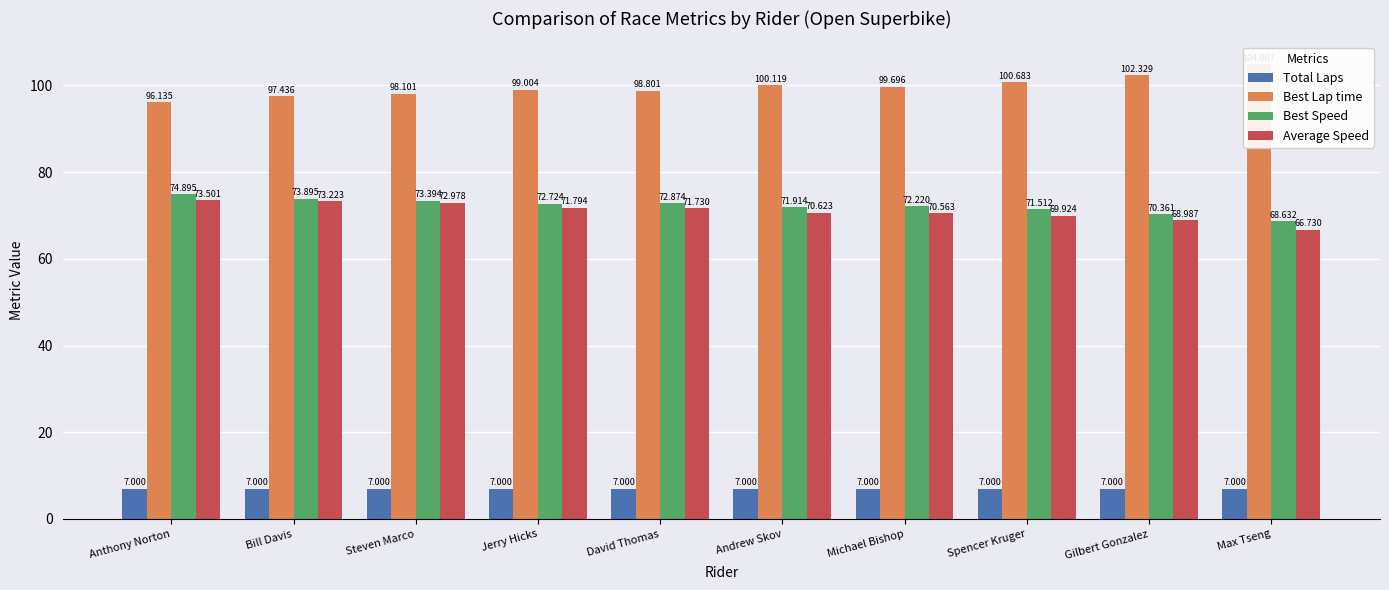

Where is Best Lap time nearest to the value 100?

Andrew Skov